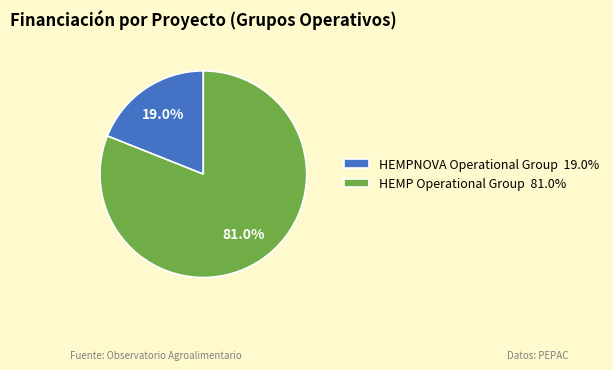

Is it true that HEMP Operational Group is 88% of the pie?

False